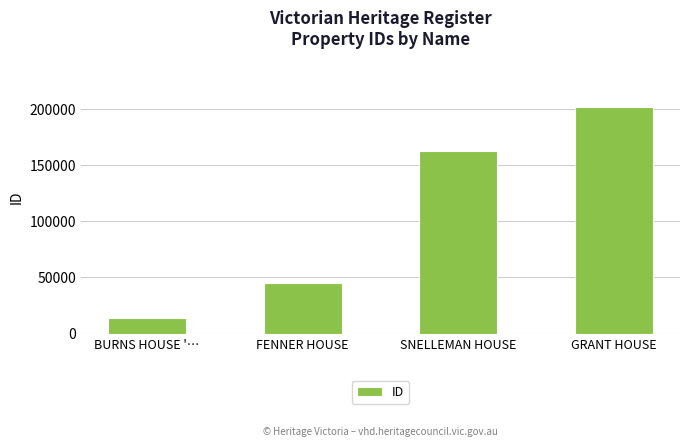

Does the chart contain any negative values?

No